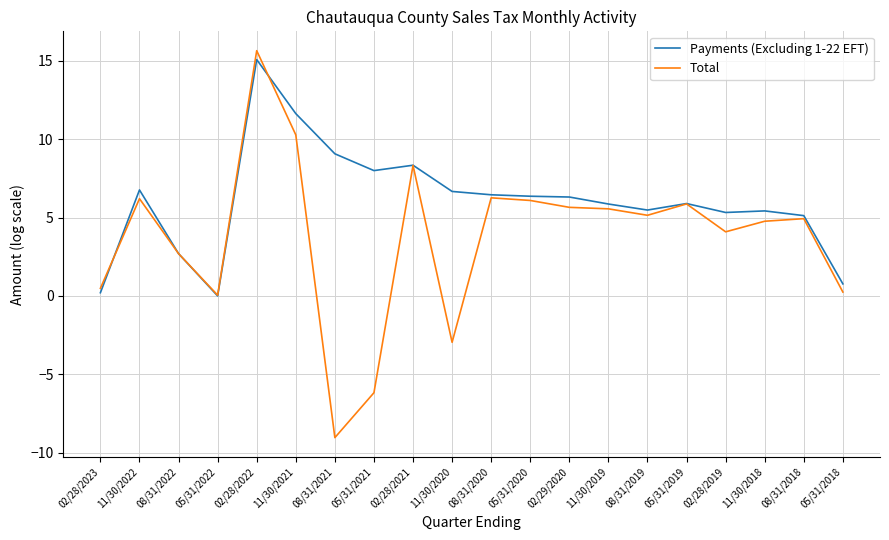

What is the spread (max minus min) of values at 11/30/2022?

0.6